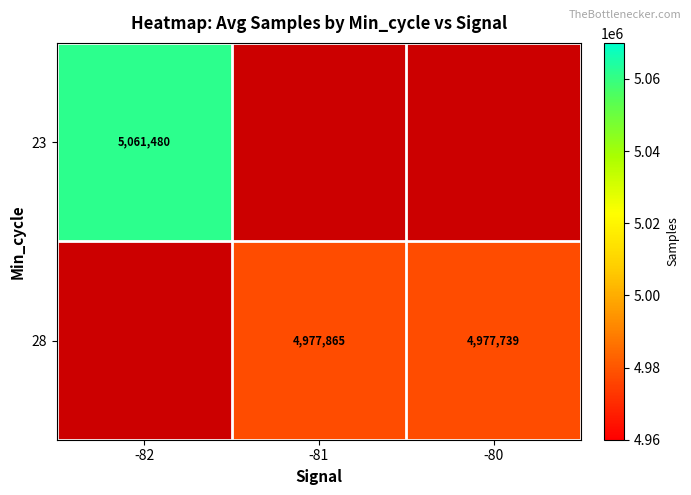

How many categories are shown in the chart?

3